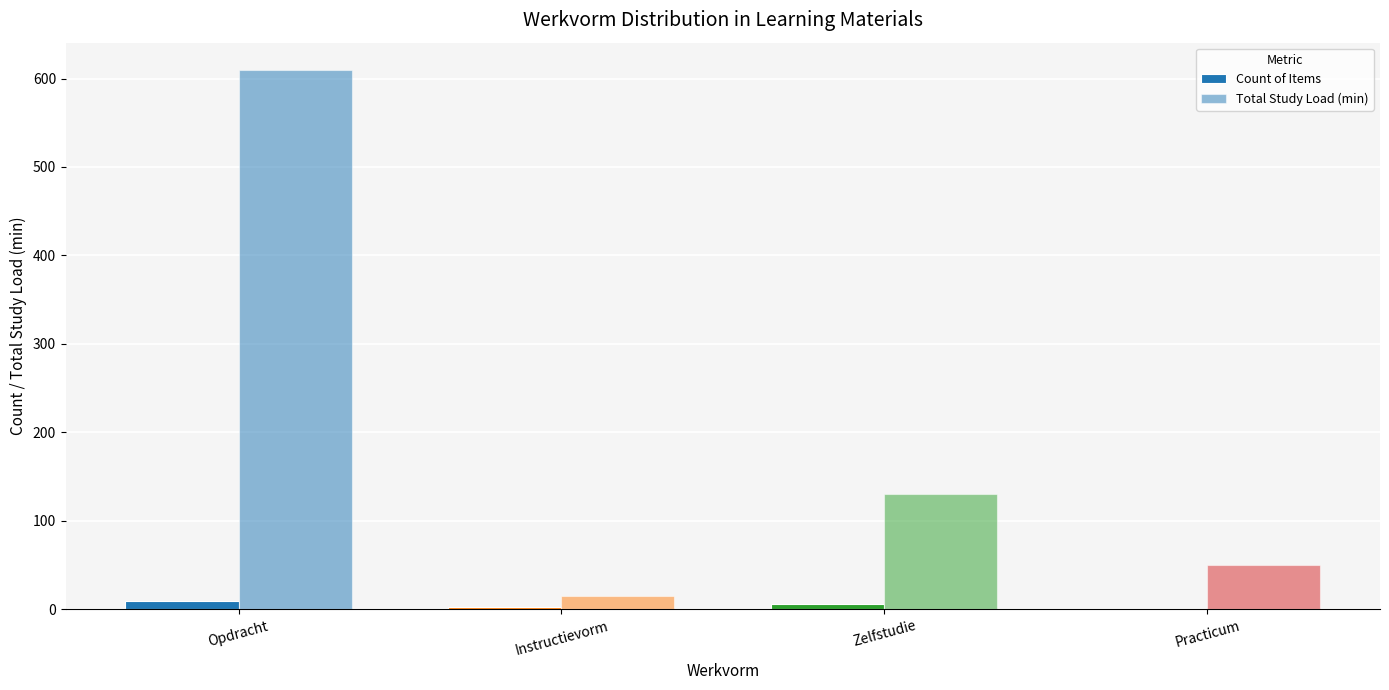

What is the difference between the maximum and second lowest values in the Total Study Load (min) series?

560